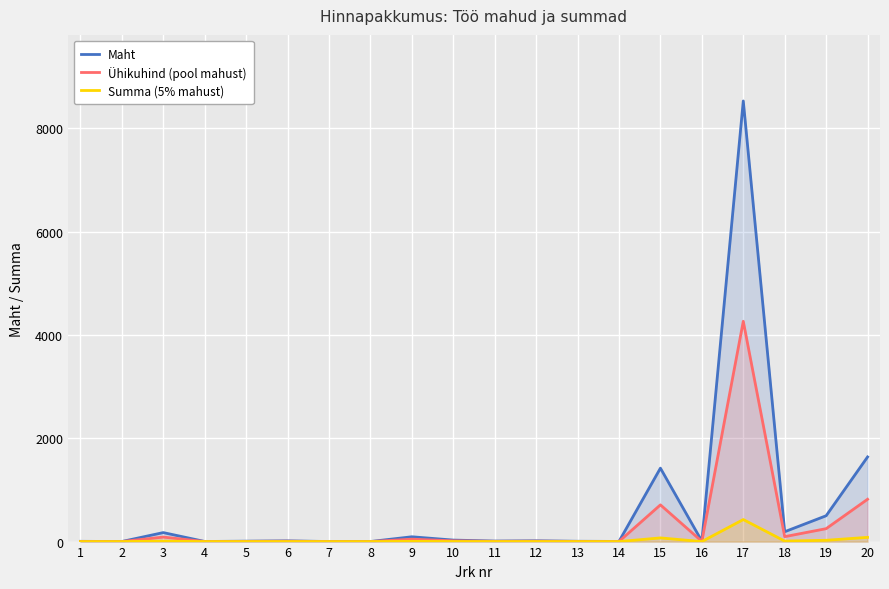

What is the difference between the Maht values at 5 and 4?

6.0